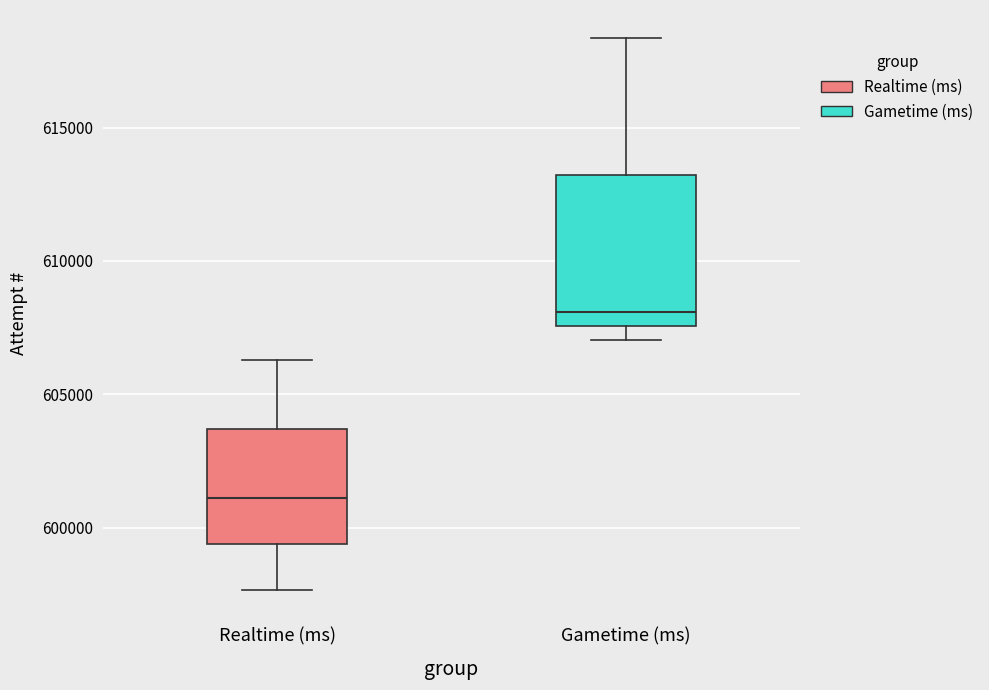

Reading left to right, transcribe this box plot: for each box, give where its median line is, the range the box spans, and where its two whiskers end, as read against the y-axis. The values are not printed on the chart, so give them approximately, as read against the axis.

Realtime (ms): median 601000, box 599500 to 603500, whiskers 597500 to 606500
Gametime (ms): median 608000, box 607500 to 613000, whiskers 607000 to 618500